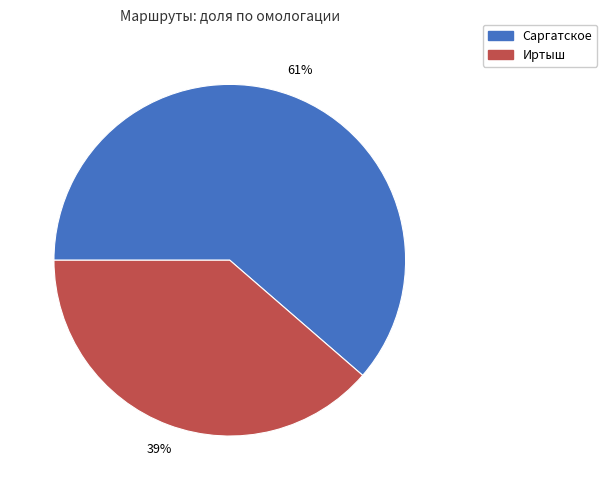

How many slices are in this pie chart?

2